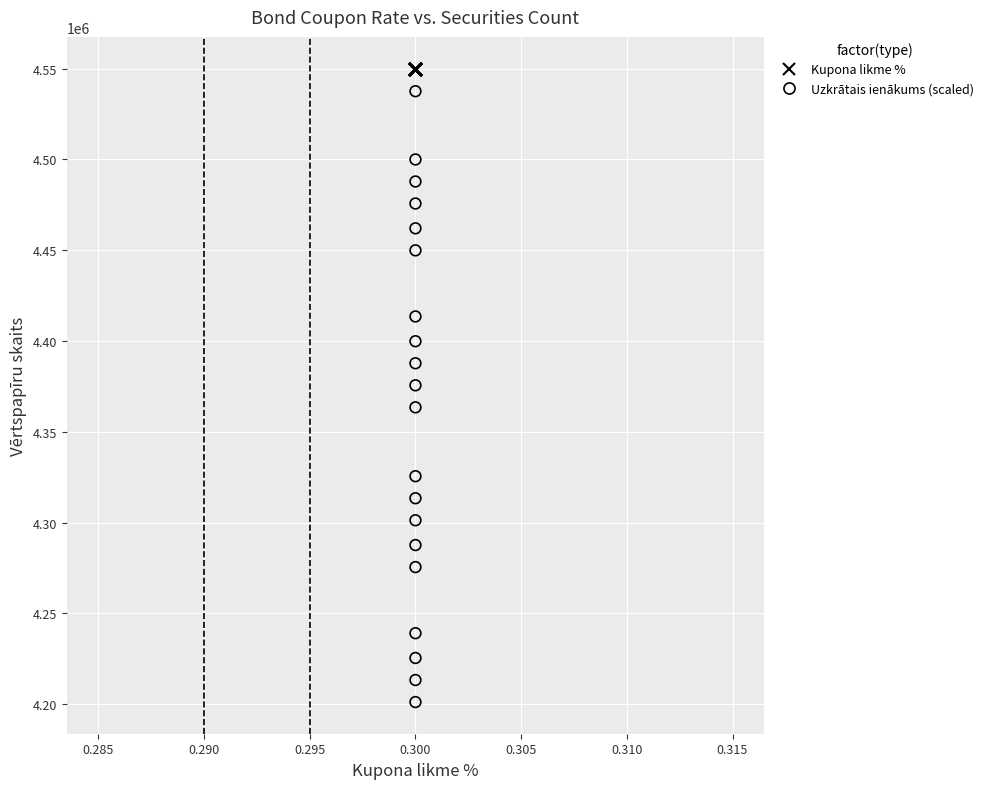

Which series reaches the minimum Y coordinate?

Uzkrātais ienākums (scaled)